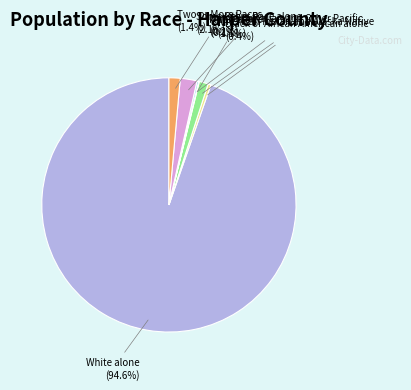

Is there any slice that represents more than half of the pie?

Yes